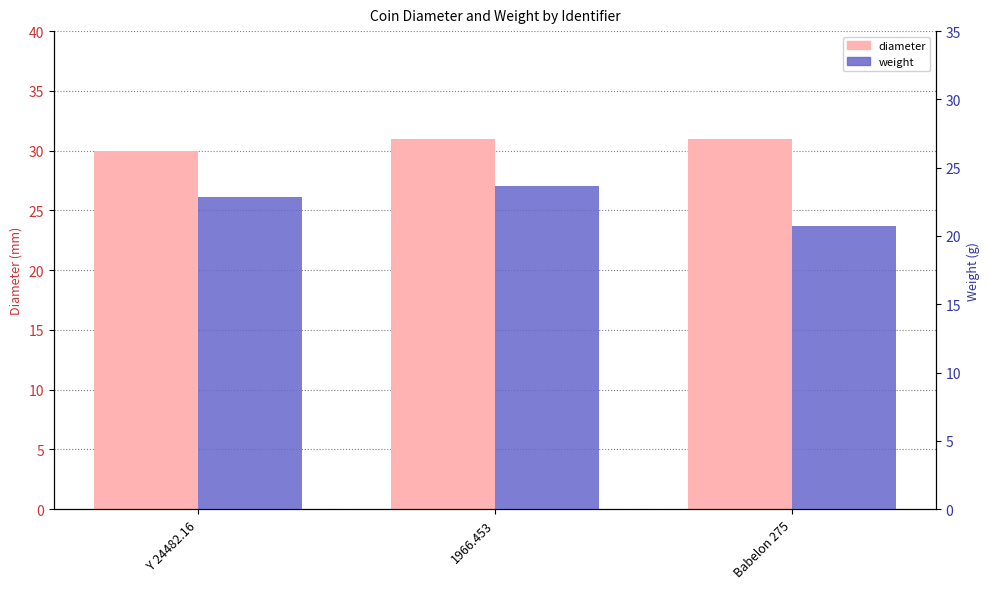

What is the label of the 1st bar from the left?

Y 24482.16